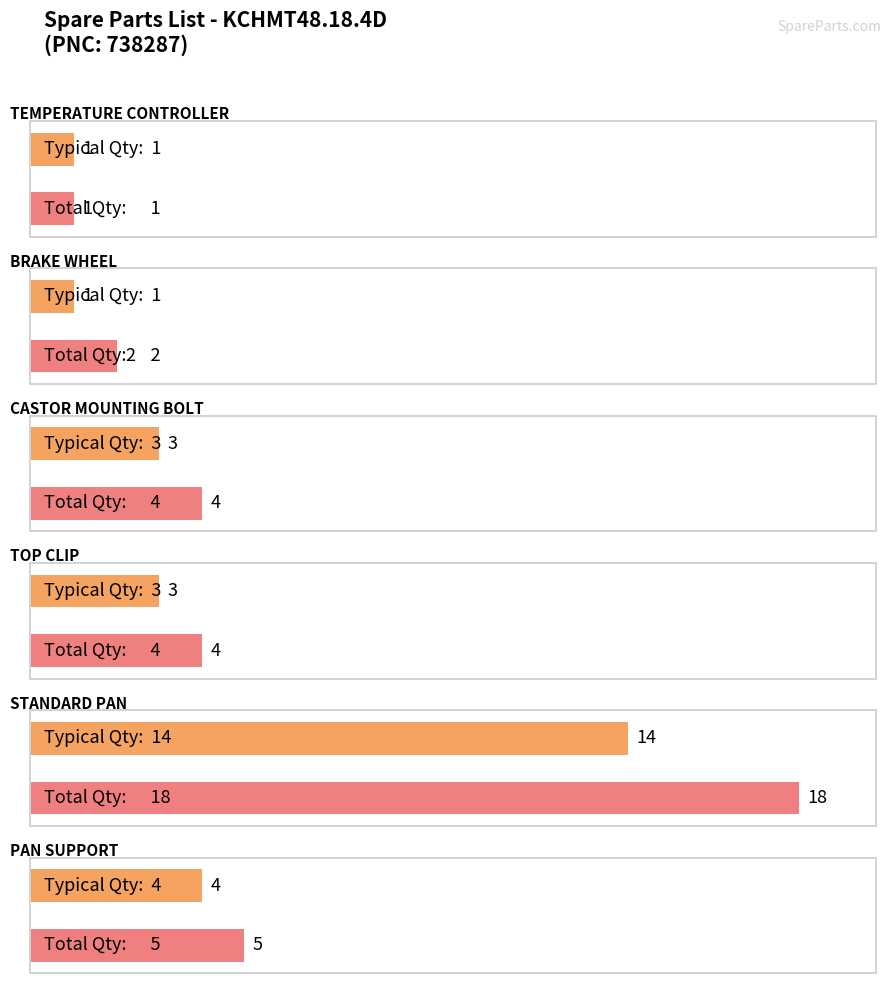

What is the sum of the values at PAN SUPPORT and TOP CLIP / CASTOR PARTS?

9